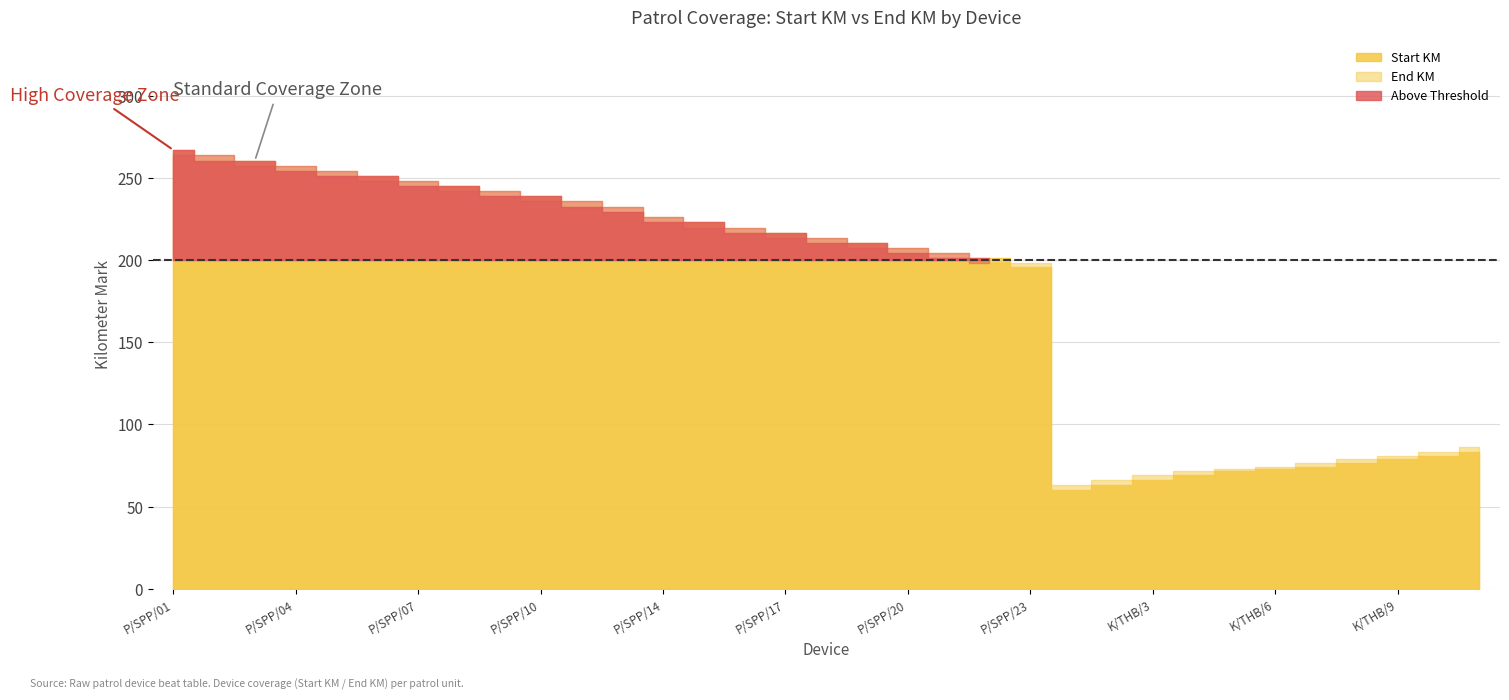

The value of Start KM at K/THB/P-01 is 60.0. True or false?

True